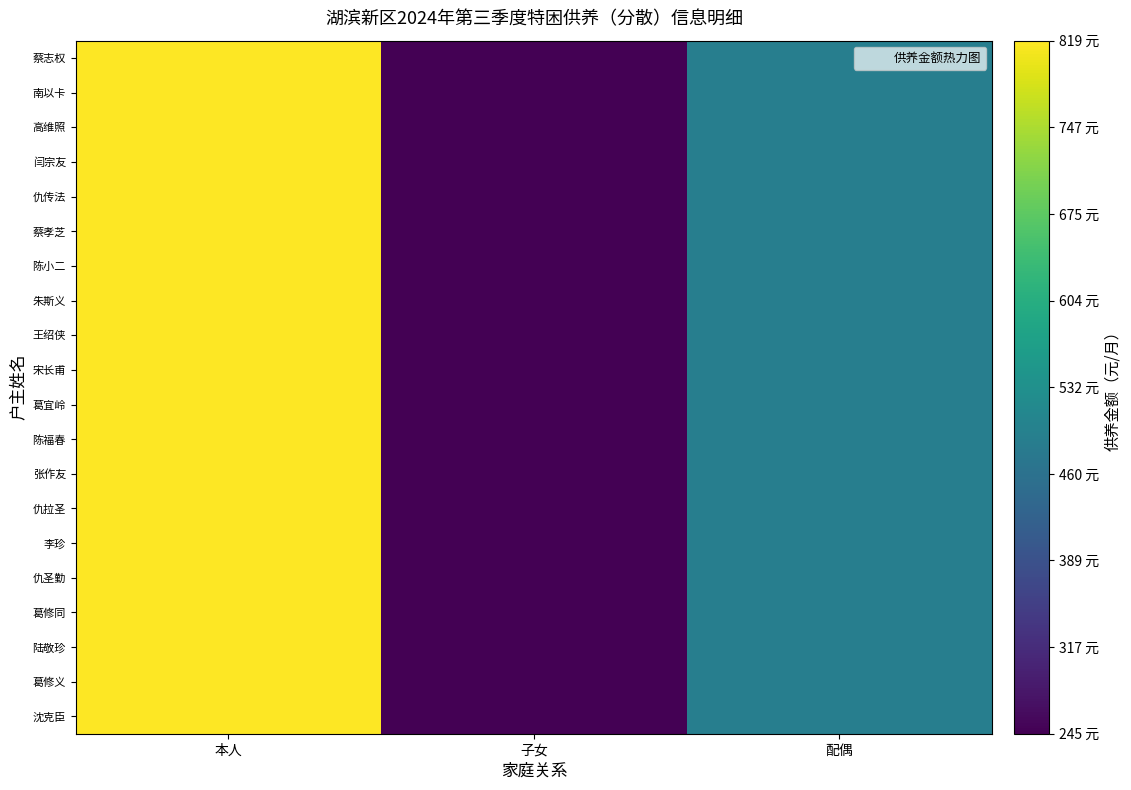

List the series in order of their peak value, highest first.

蔡志权, 南以卡, 高维照, 闫宗友, 仇传法, 蔡孝芝, 陈小二, 朱斯义, 王绍侠, 宋长甫, 葛宜岭, 陈福春, 张作友, 仇拉圣, 李珍, 仇圣勤, 葛修同, 陆敬珍, 葛修义, 沈克臣